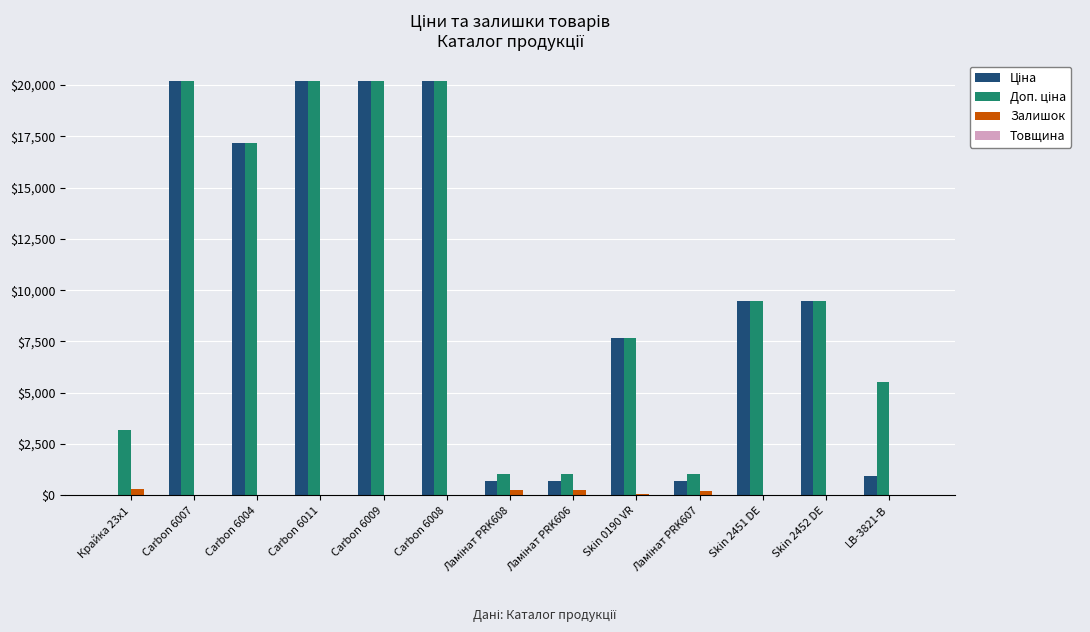

Is it true that Залишок equals 16.0 at Skin 2451 DE?

True